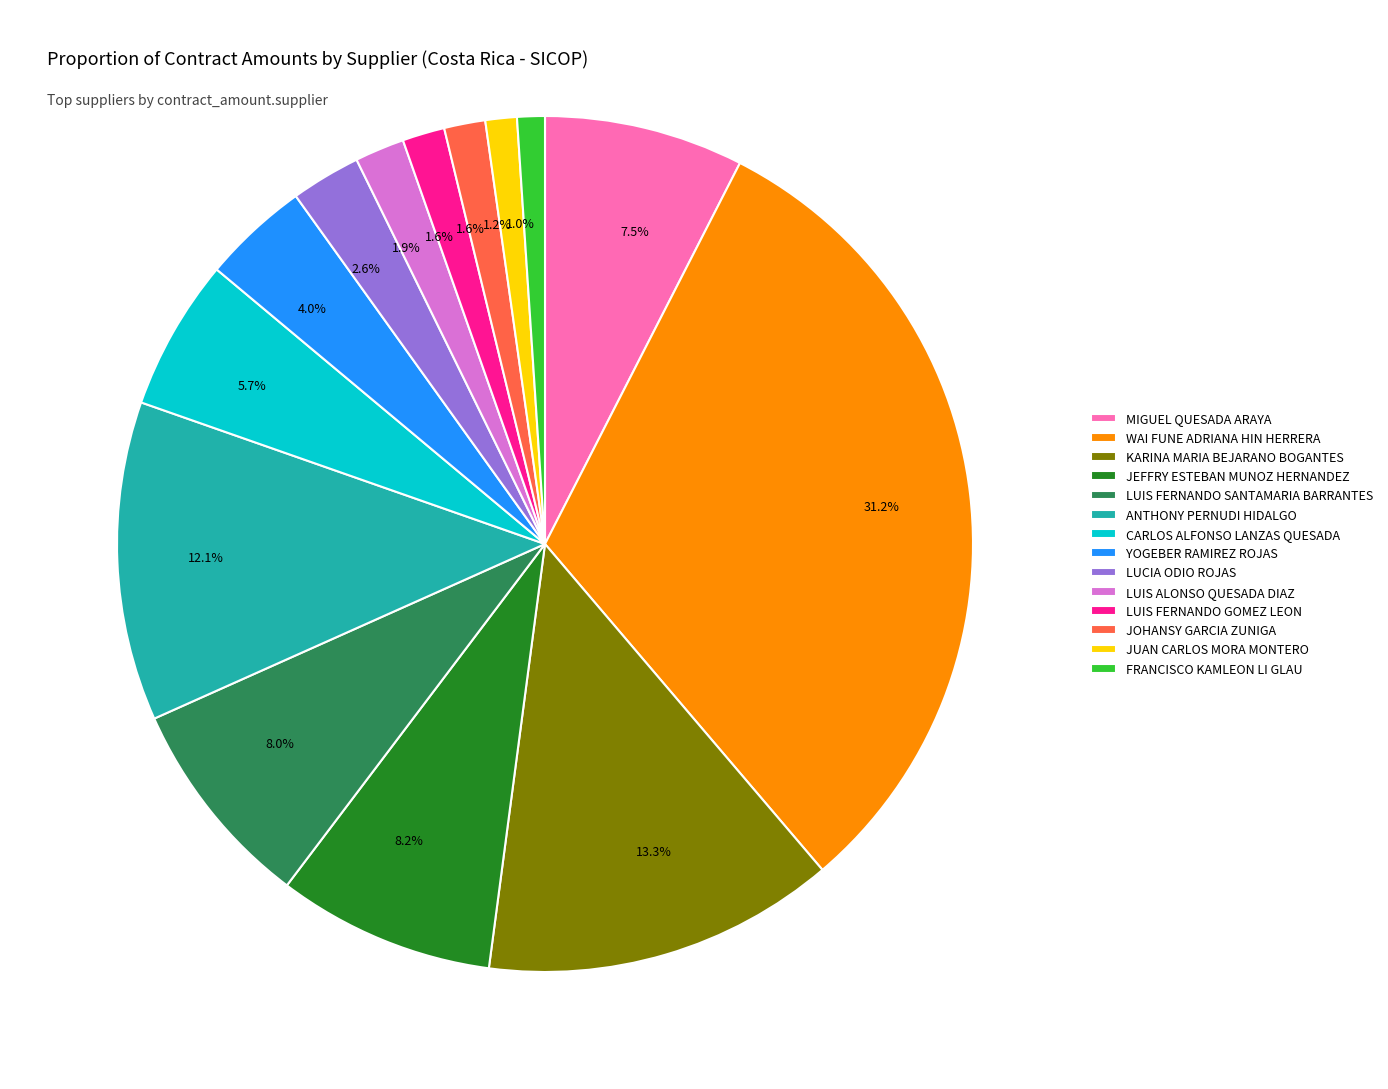

Count the number of slices in the pie.

14